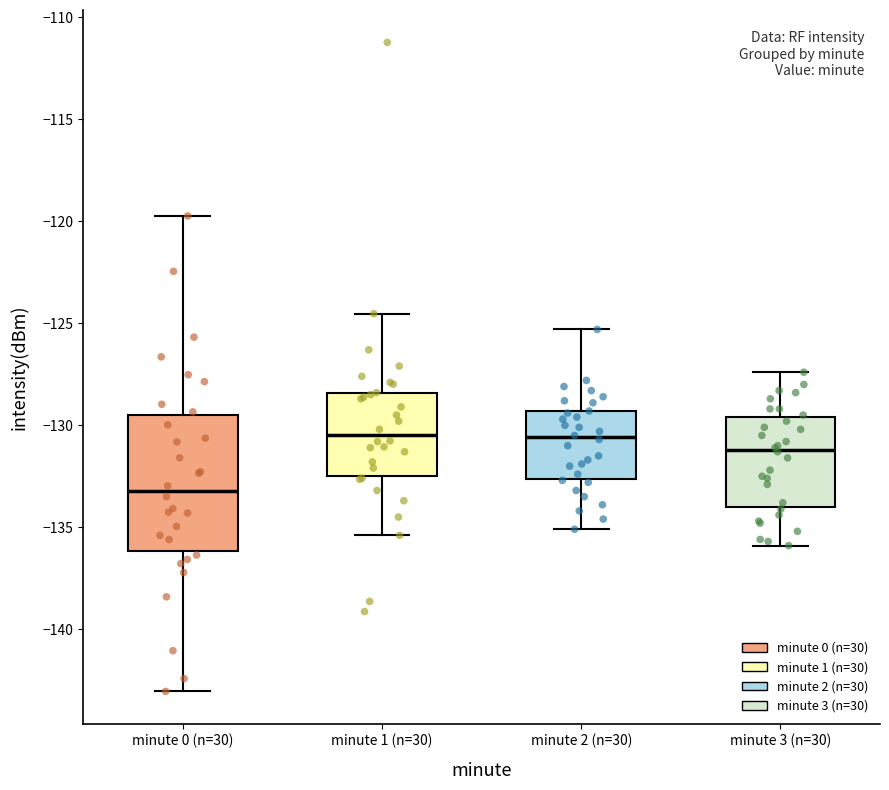

Reading left to right, transcribe this box plot: for each box, give where its median line is, the range the box spans, and where its two whiskers end, as read against the y-axis. The values are not printed on the chart, so give them approximately, as read against the axis.

minute 0 (n=30): median -133.0, box -136.0 to -129.5, whiskers -143.0 to -119.5
minute 1 (n=30): median -130.5, box -132.5 to -128.5, whiskers -135.5 to -124.5
minute 2 (n=30): median -130.5, box -132.5 to -129.5, whiskers -135.0 to -125.5
minute 3 (n=30): median -131.0, box -134.0 to -129.5, whiskers -136.0 to -127.5